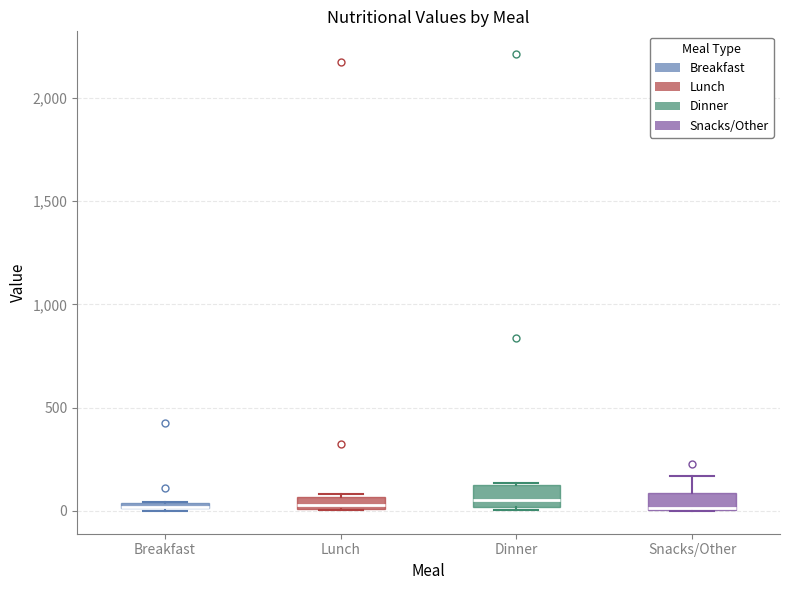

Where is the upper edge of the box for Lunch on the y-axis? The values are not printed on the chart, so give them approximately, as read against the axis.

50